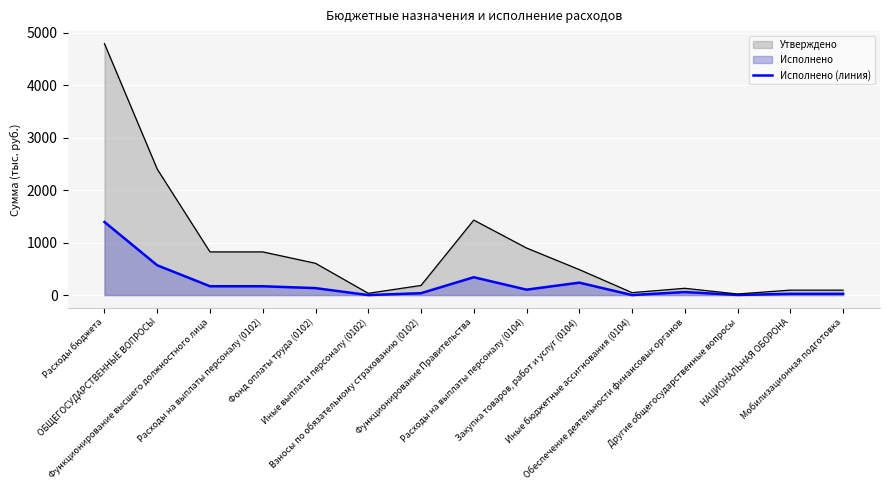

Does the chart display data point markers on the line(s)?

No